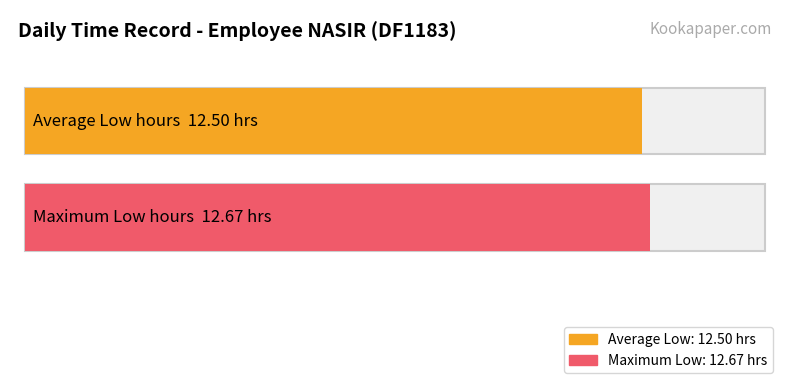

Approximately how many times larger is the value at 13 compared to 3?

1.0